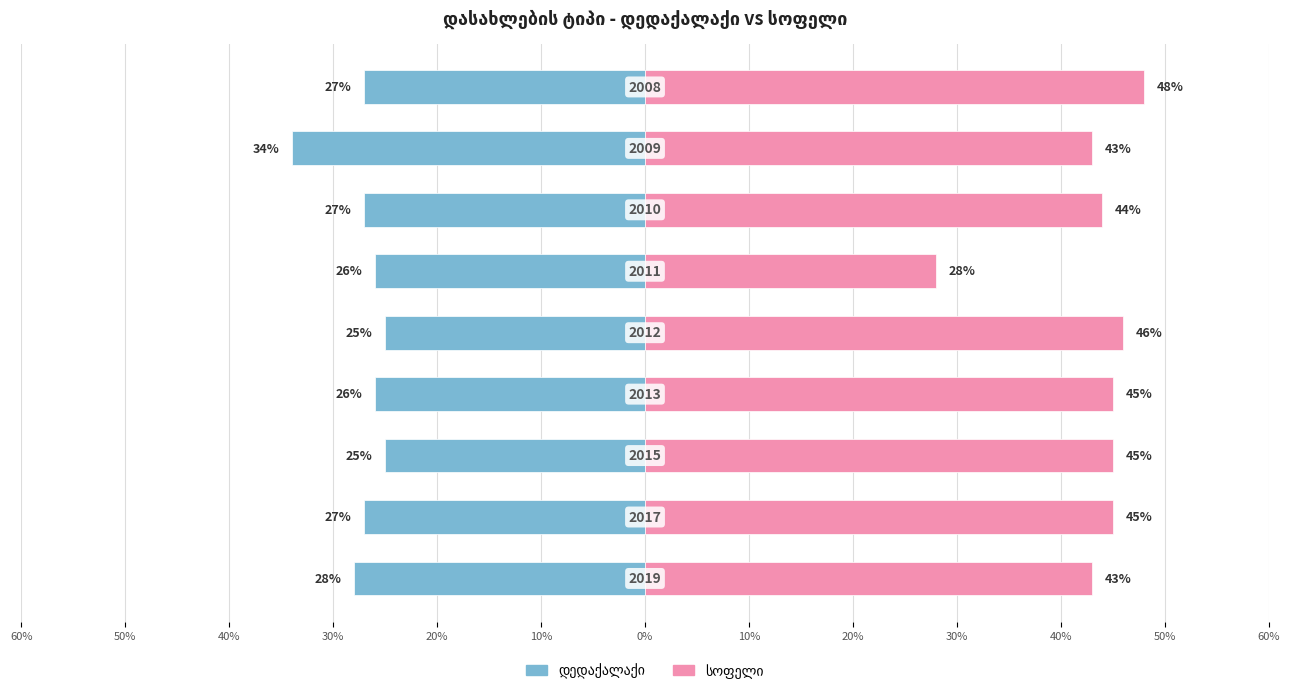

Reading left to right, list all the values displayed in this chart.

დედაქალაქი: -27	-34	-27	-26	-25	-26	-25	-27	-28
სოფელი: 48	43	44	28	46	45	45	45	43